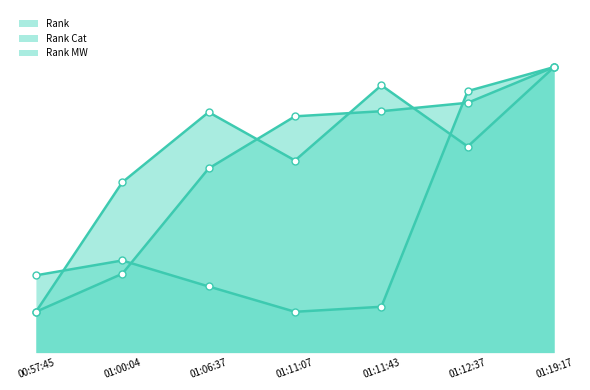

What are all the series names shown in the legend?

Rank, Rank Cat, Rank MW